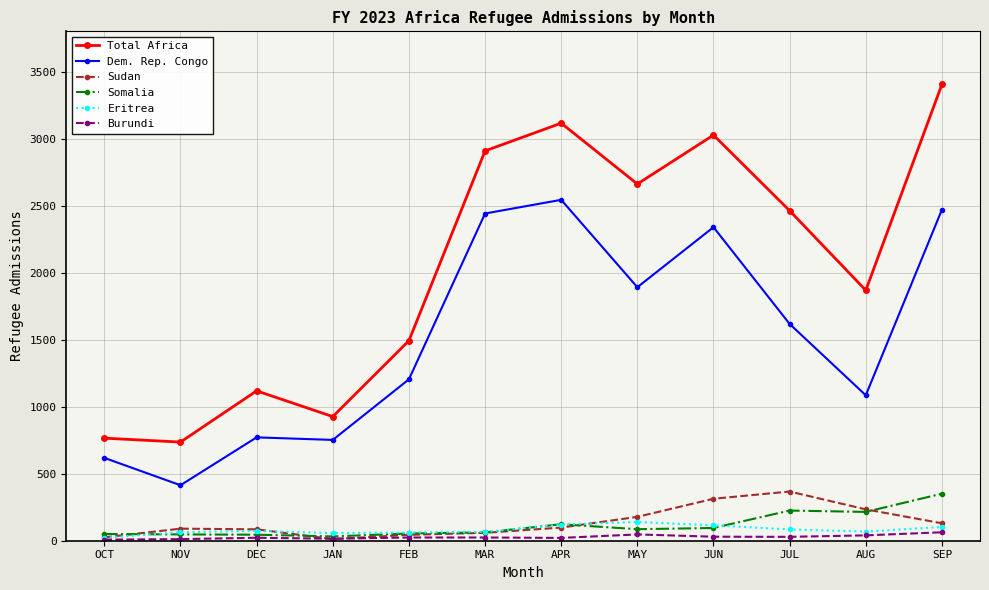

True or false: Total Africa and Eritrea intersect in this chart.

False